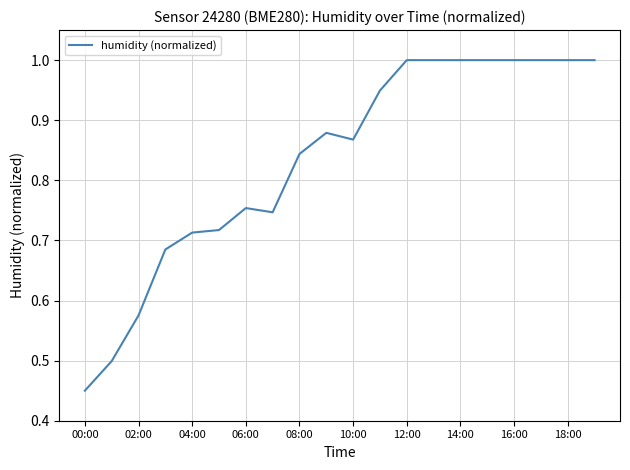

What is the greatest value displayed?

1.0